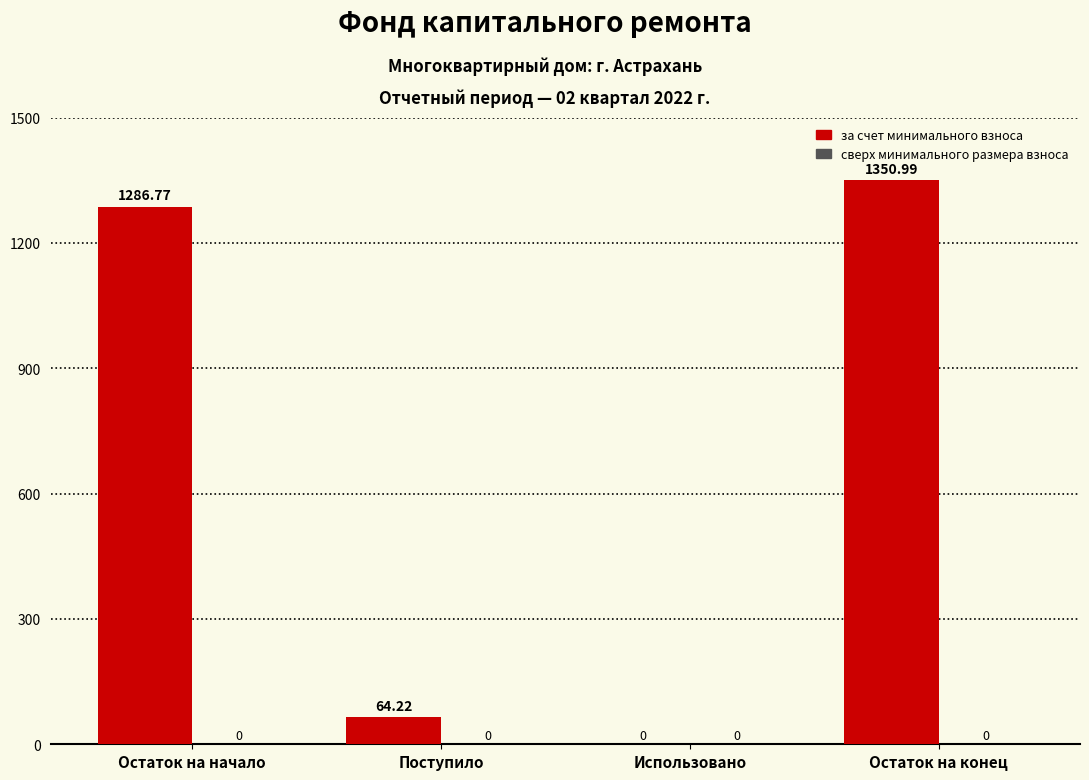

At which label does the data first exceed 1286?

Остаток на начало